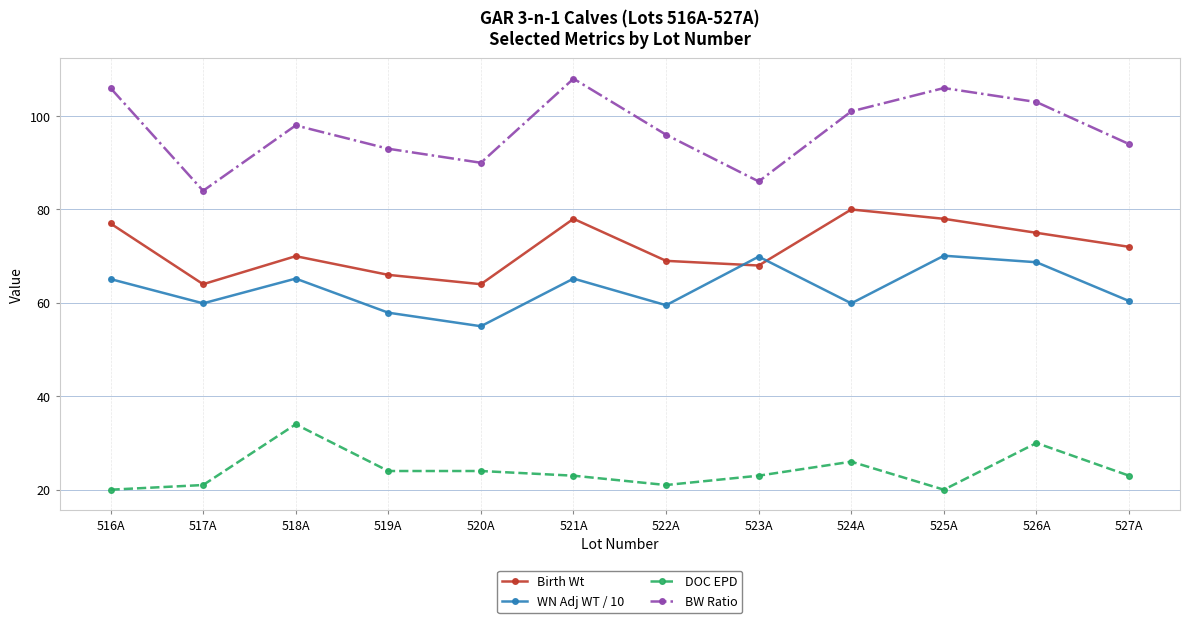

True or false: Birth Wt has a value of 64.0 at 517A.

True